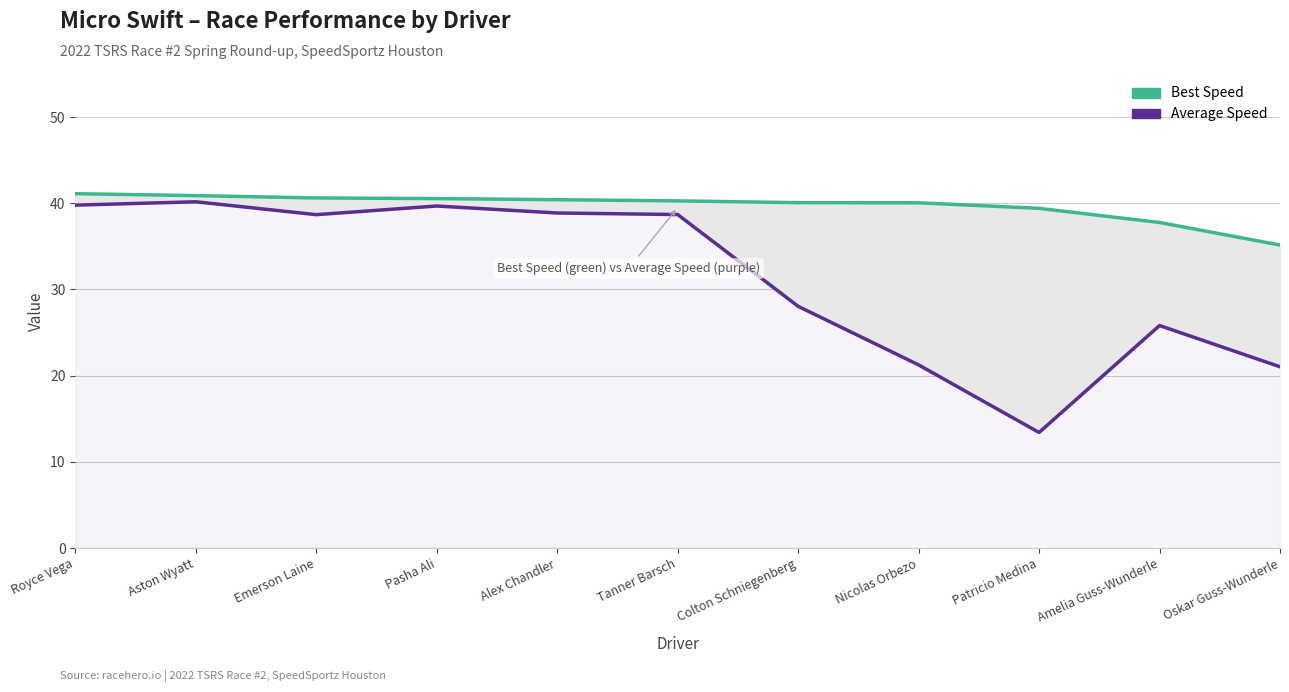

What are all the series names shown in the legend?

Best Speed, Average Speed